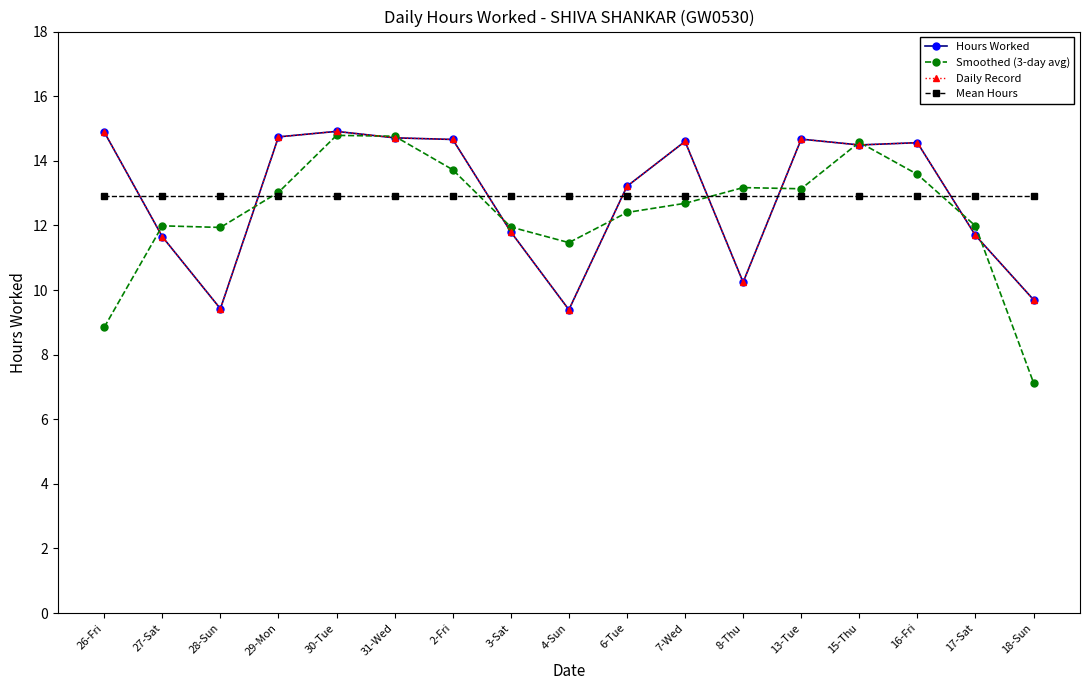

At which label is Mean Hours closest to 12?

26-Fri